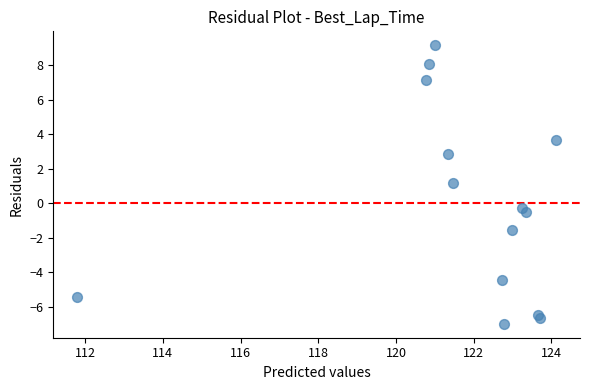

What is the range of X values (max minus min)?

12.3